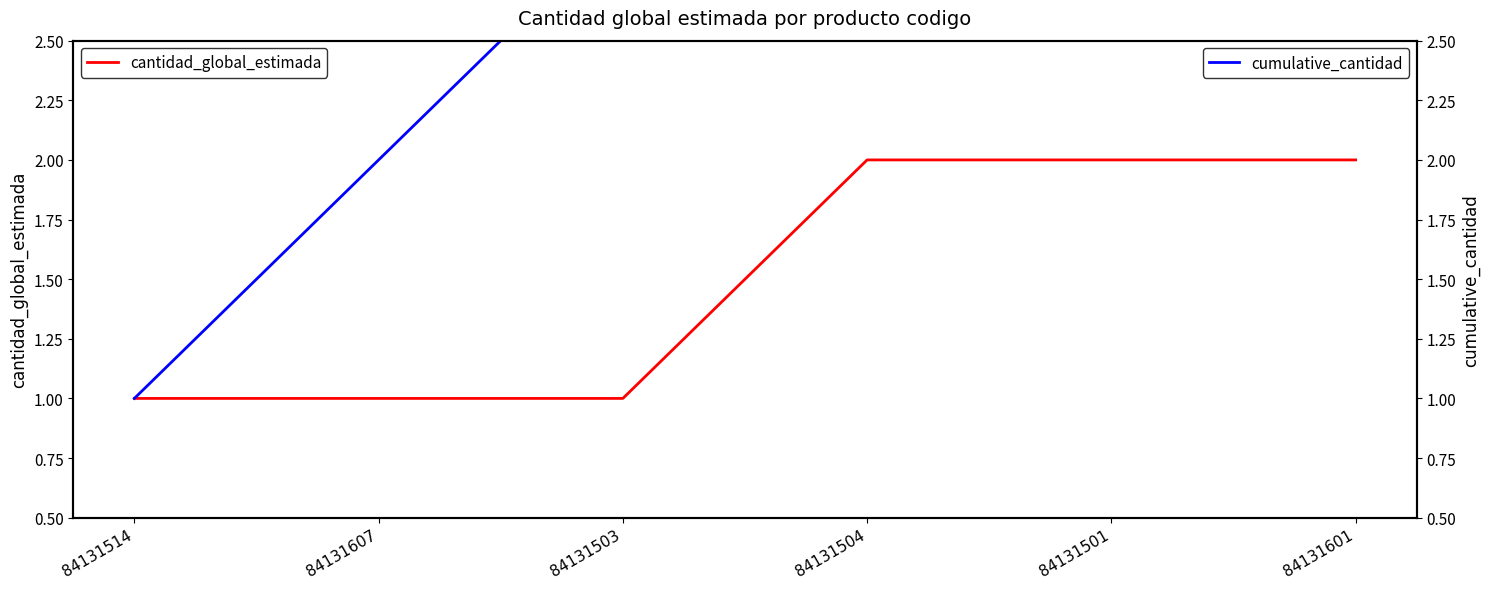

True or false: cantidad_global_estimada and cumulative_cantidad intersect in this chart.

False